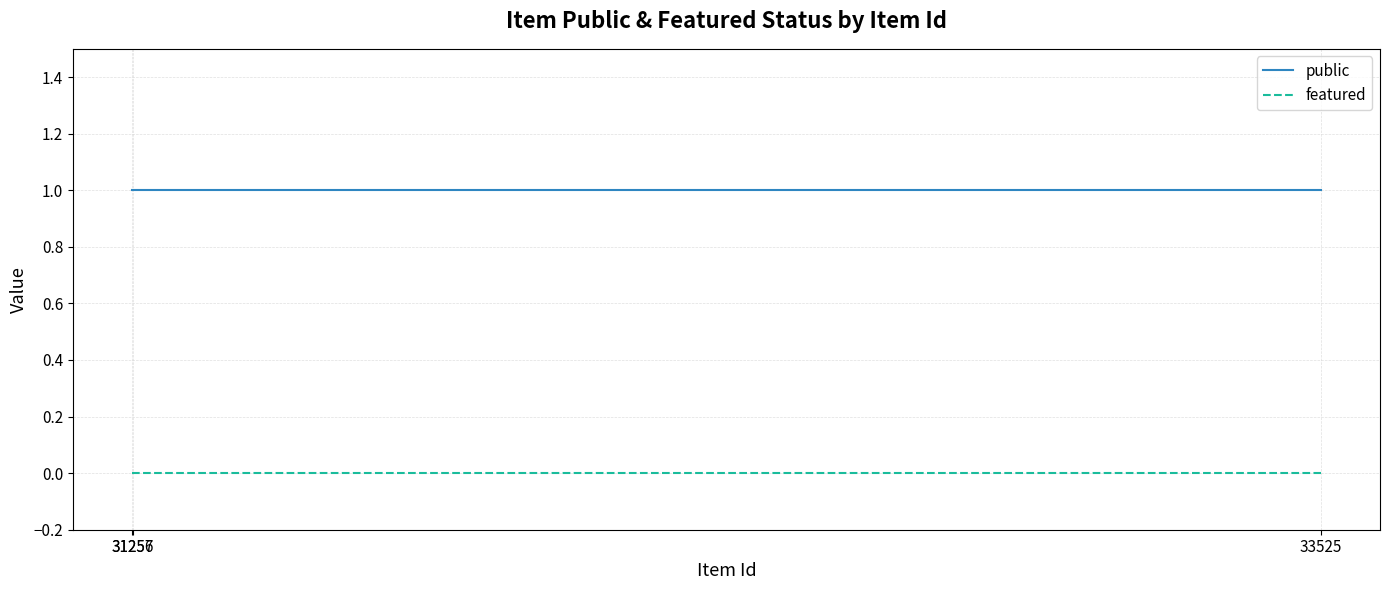

True or false: featured has a value of 0 at 31256.

True